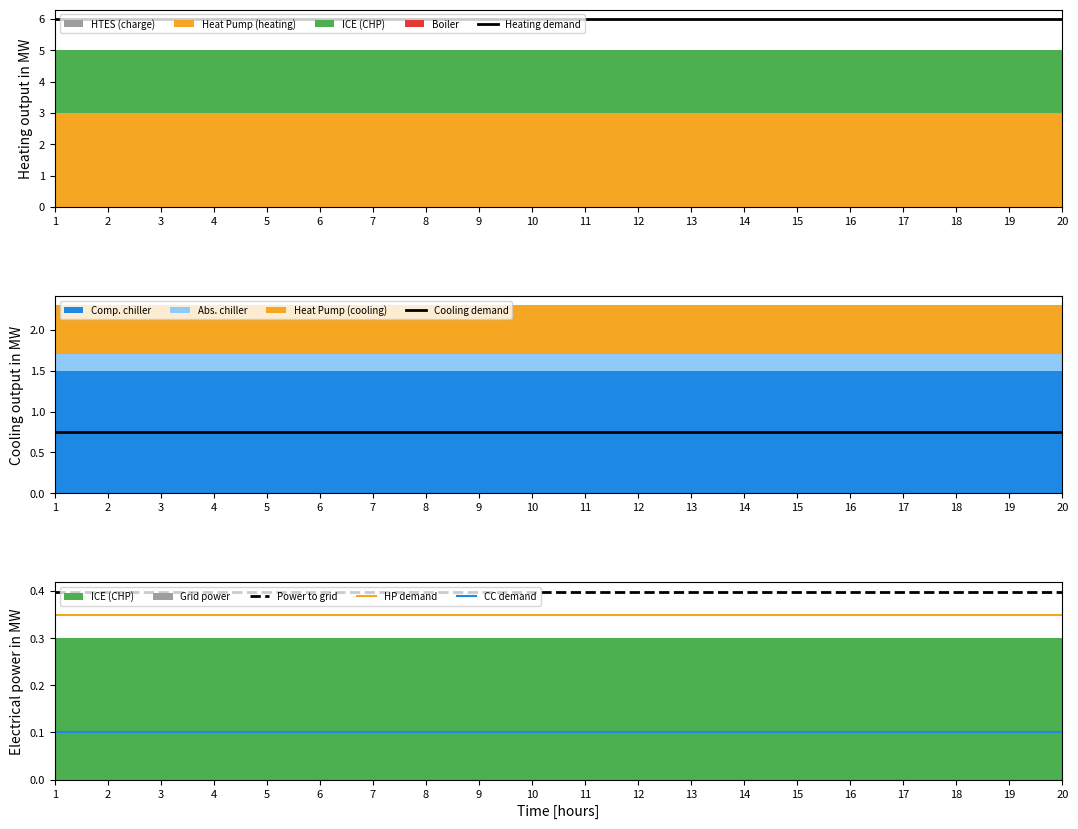

What is the maximum value shown in the chart?

6.0